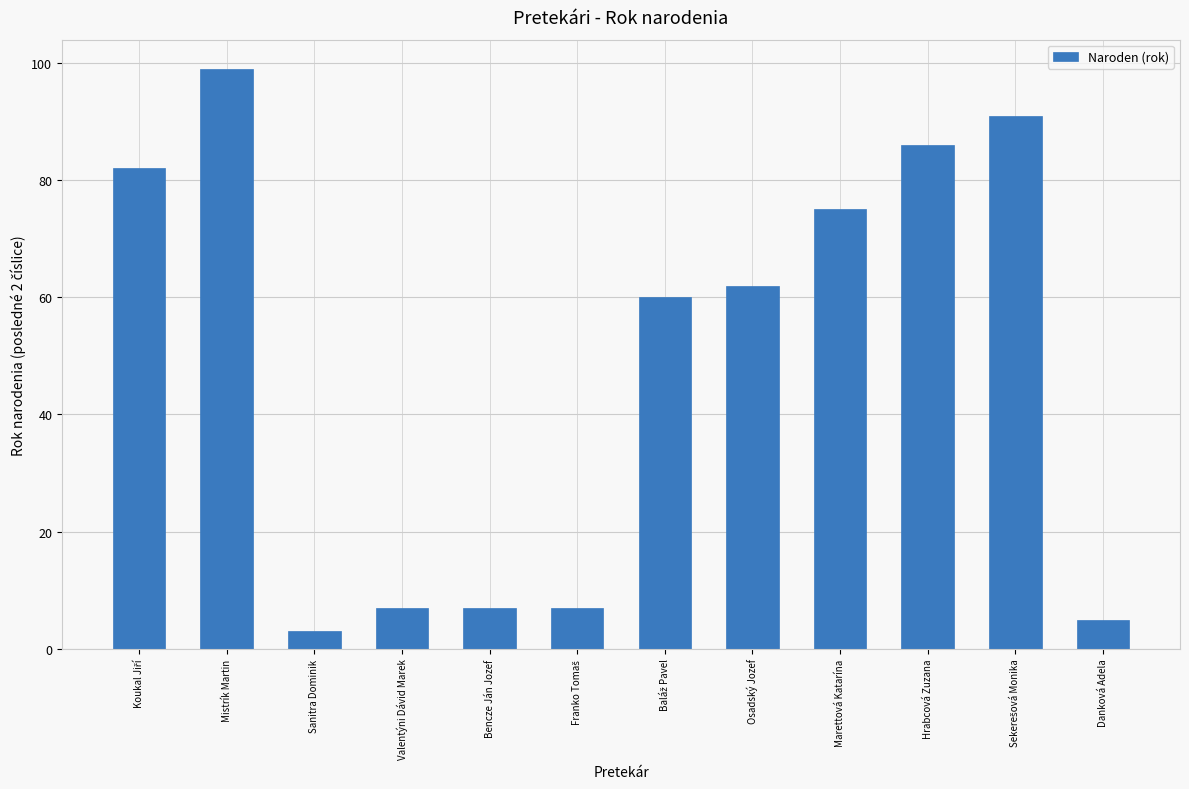

What is the difference between the maximum and second lowest values?

94